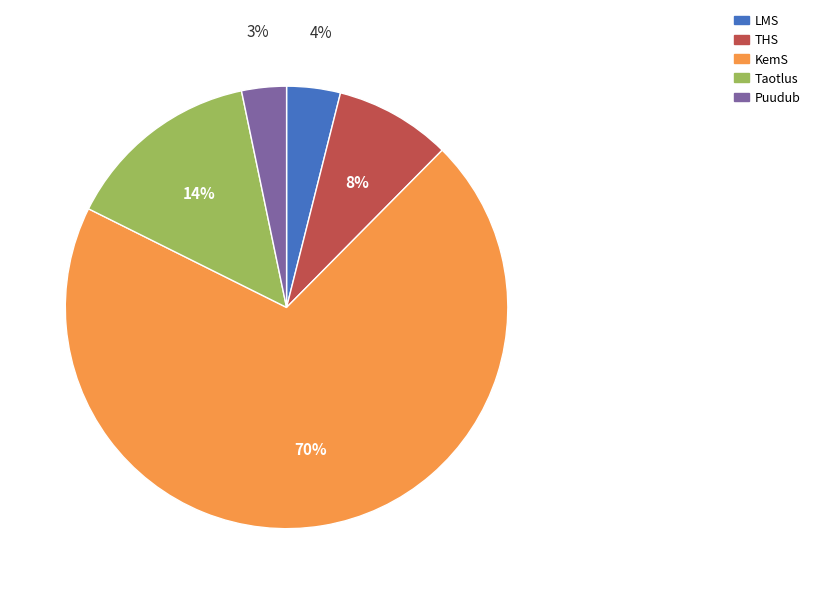

Which slice is the largest?

KemS